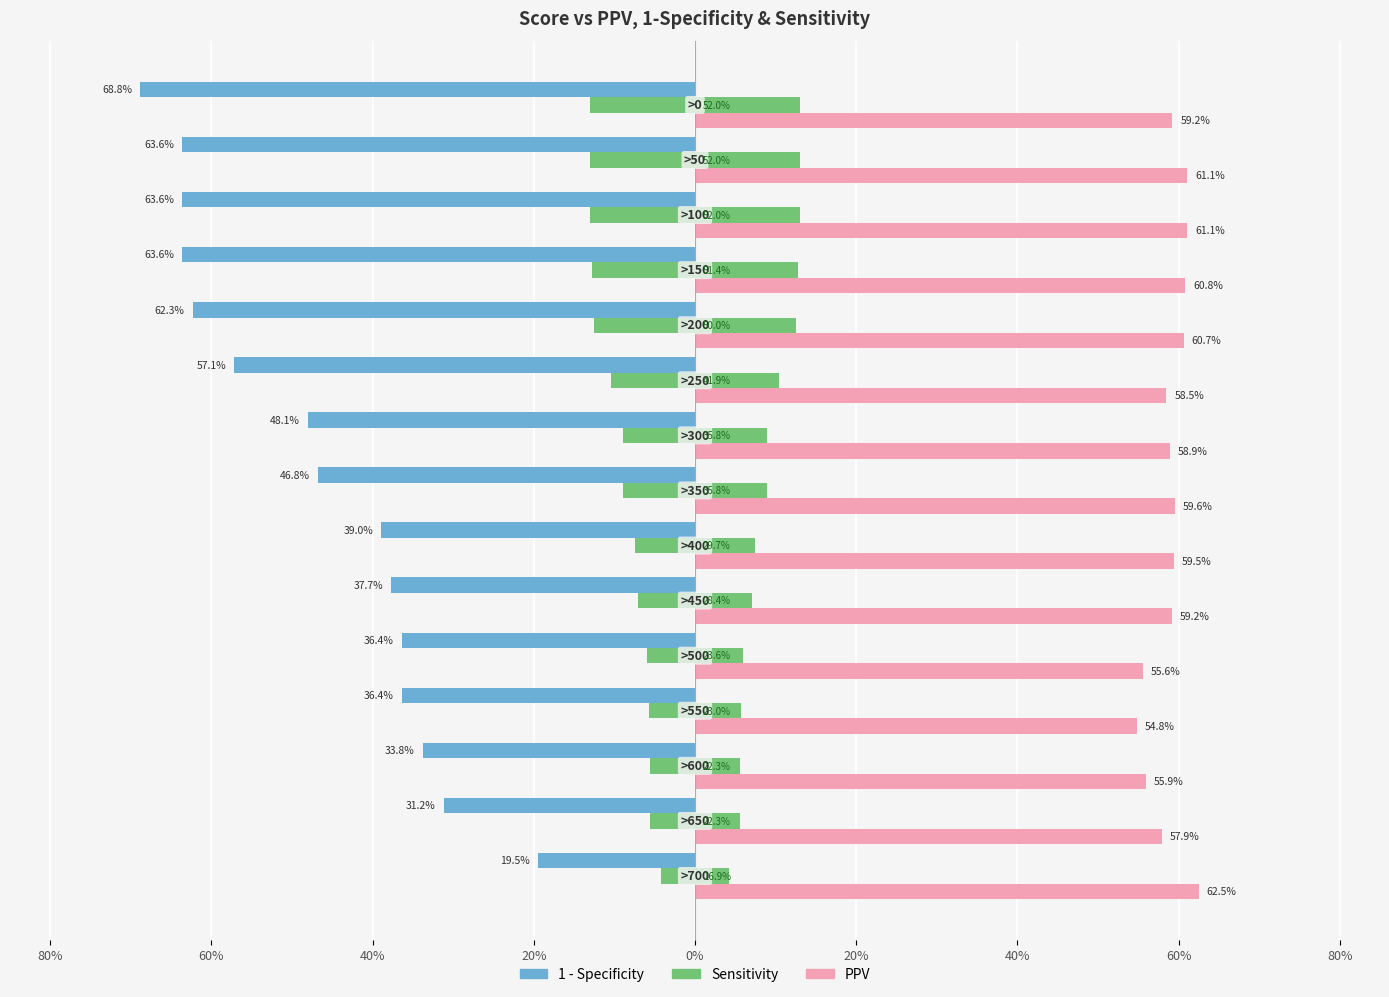

Is it true that PPV equals 0.4 at 10?

False